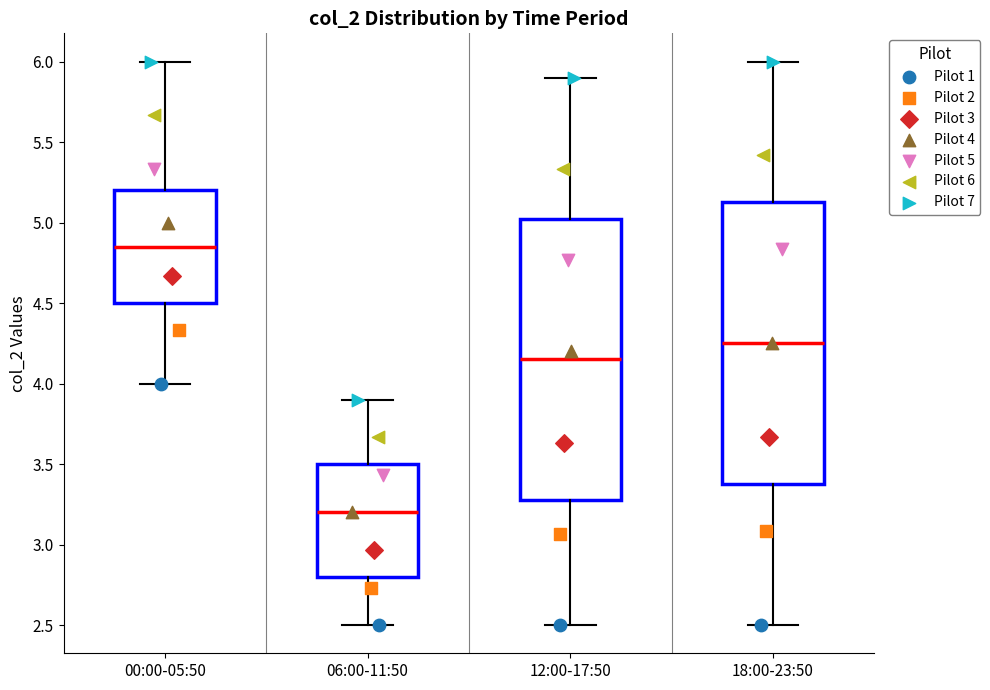

Reading left to right, read every box against the y-axis: the position of its median line, the range the box covers, and the ends of its whiskers. The values are not printed on the chart, so give them approximately, as read against the axis.

00:00-05:50: median 4.85, box 4.50 to 5.20, whiskers 4.00 to 6.00
06:00-11:50: median 3.20, box 2.80 to 3.50, whiskers 2.50 to 3.90
12:00-17:50: median 4.15, box 3.30 to 5.05, whiskers 2.50 to 5.90
18:00-23:50: median 4.25, box 3.40 to 5.15, whiskers 2.50 to 6.00